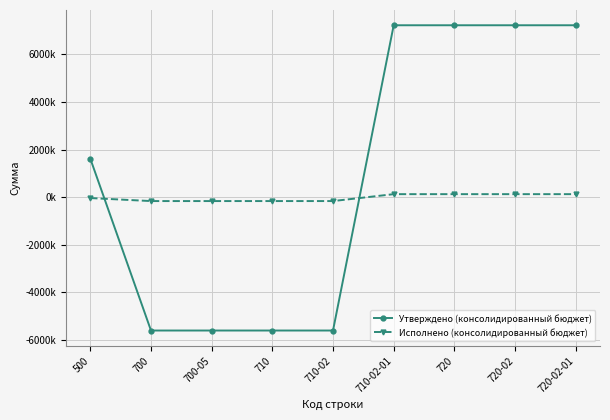

Does the chart have visible grid lines?

Yes